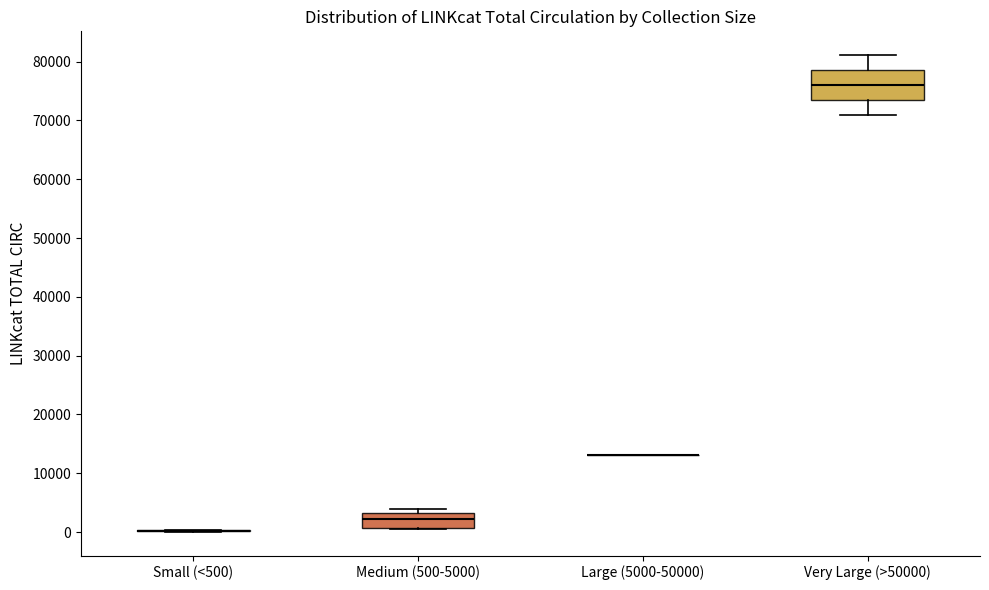

Comparing the boxes themselves (not the whiskers), which one is the tallest?

Very Large (>50000)